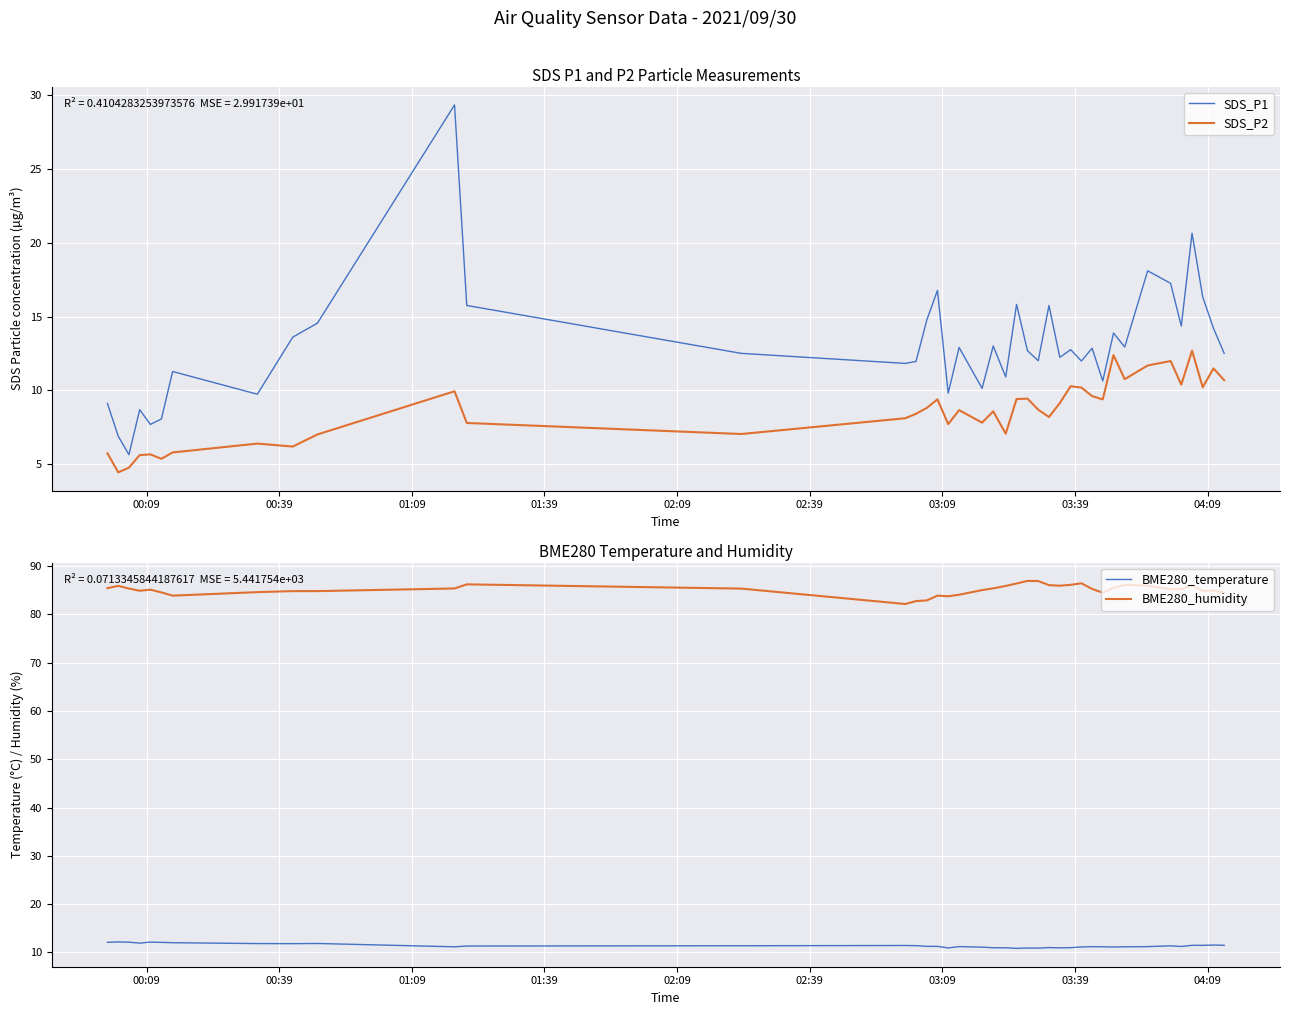

True or false: BME280_temperature and BME280_humidity cross at least once.

False